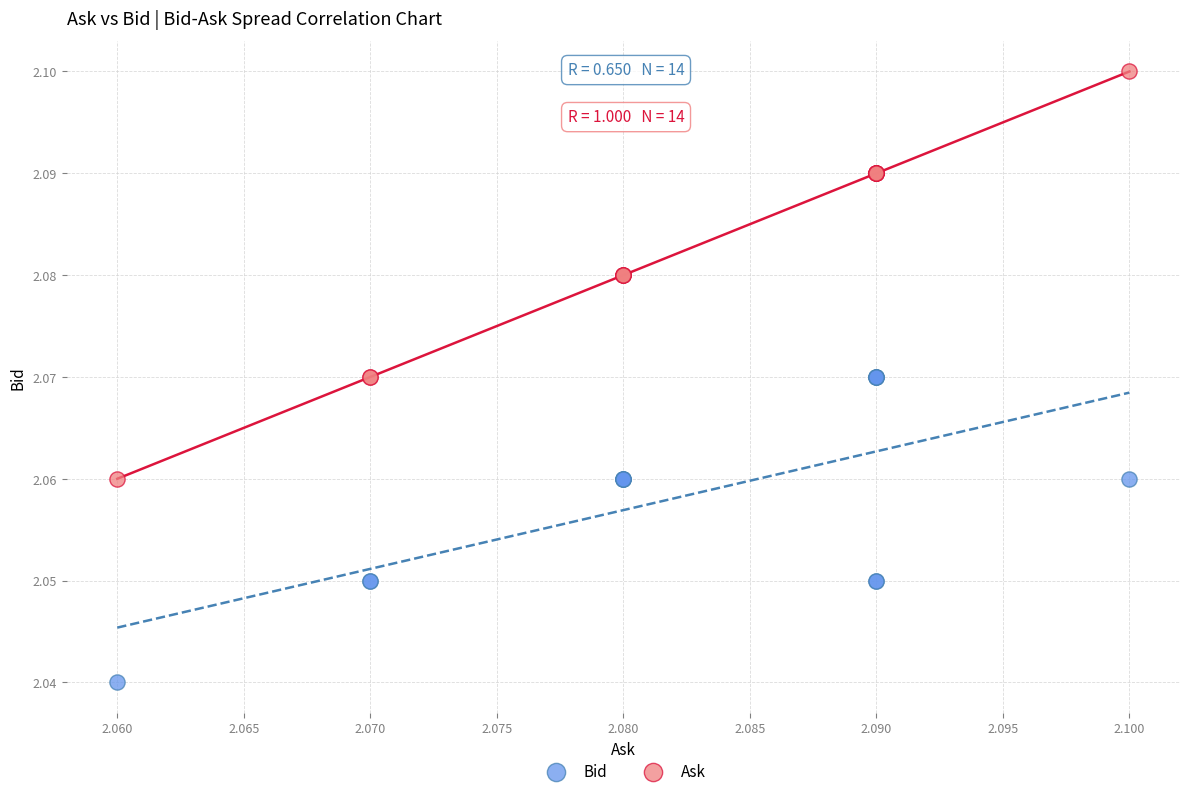

Which series contains the lowest Y value?

Bid